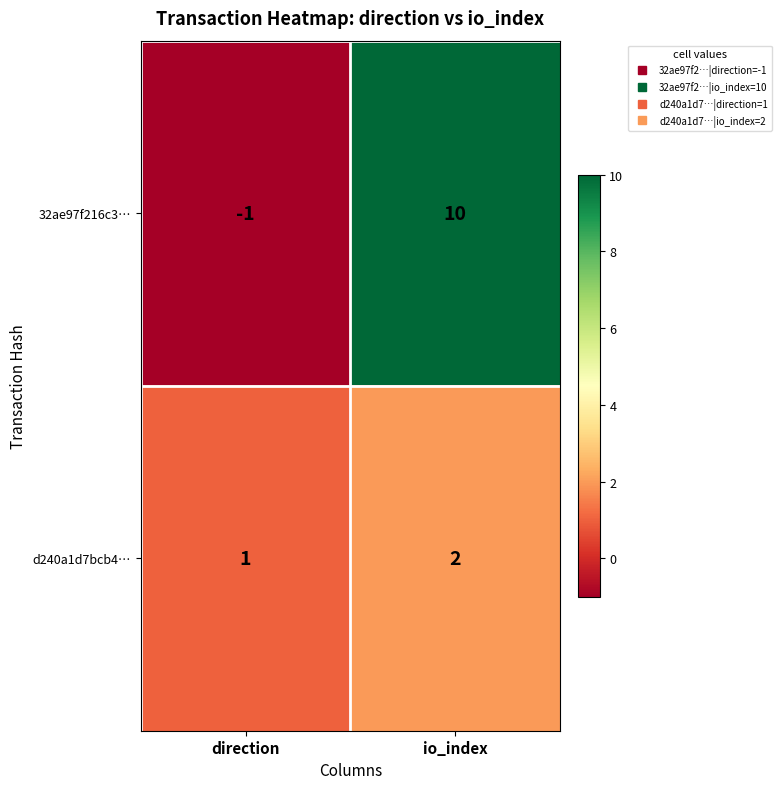

At which category does the chart reach its minimum across all series?

direction